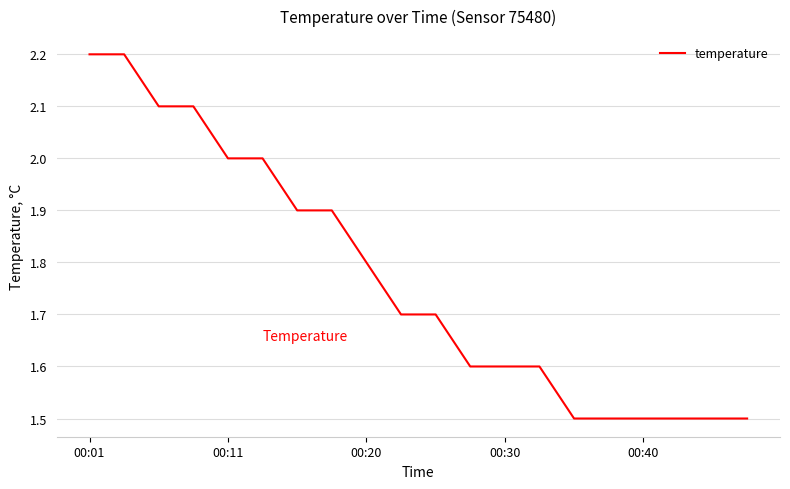

What is the difference between the maximum and minimum values?

0.7